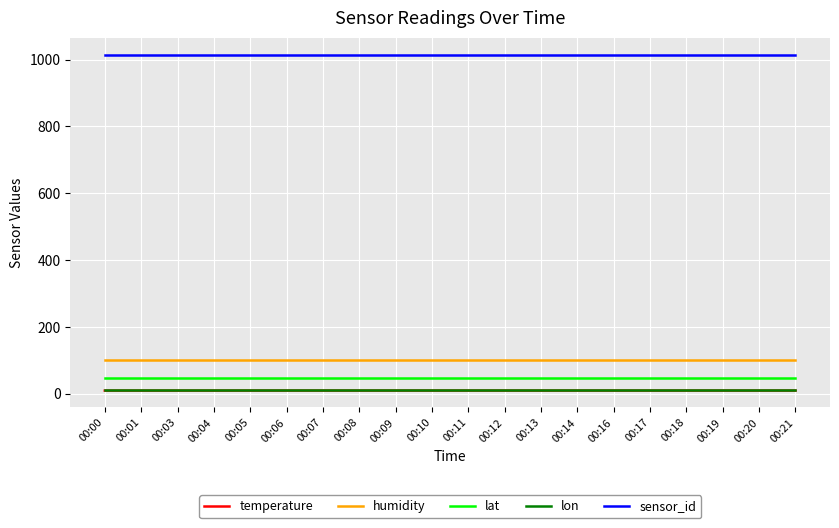

True or false: humidity and lat intersect in this chart.

False